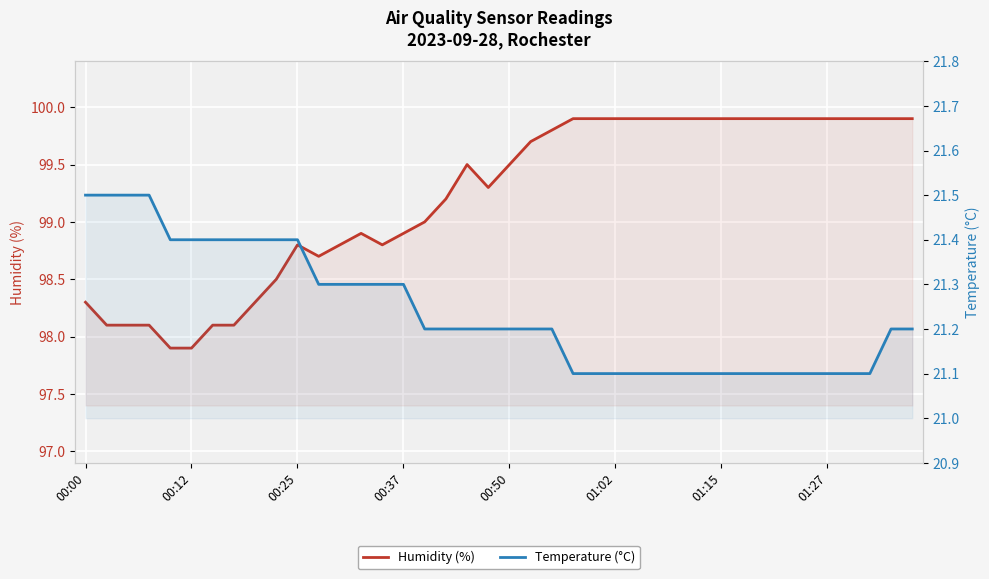

At which label does Humidity (%) first exceed 99?

17